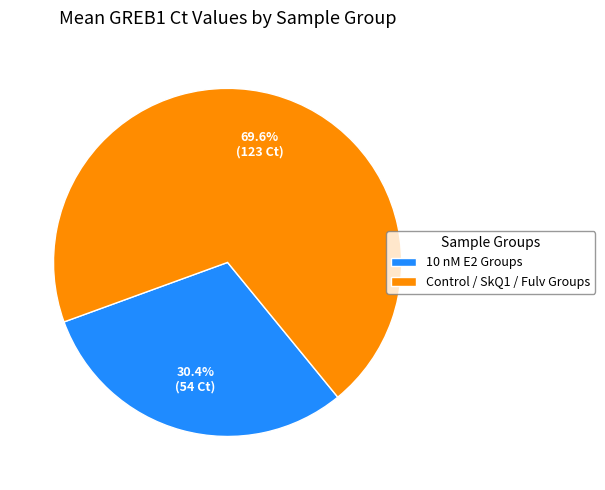

What percentage is NOT represented by 10 nM E2 Groups?

69.6%